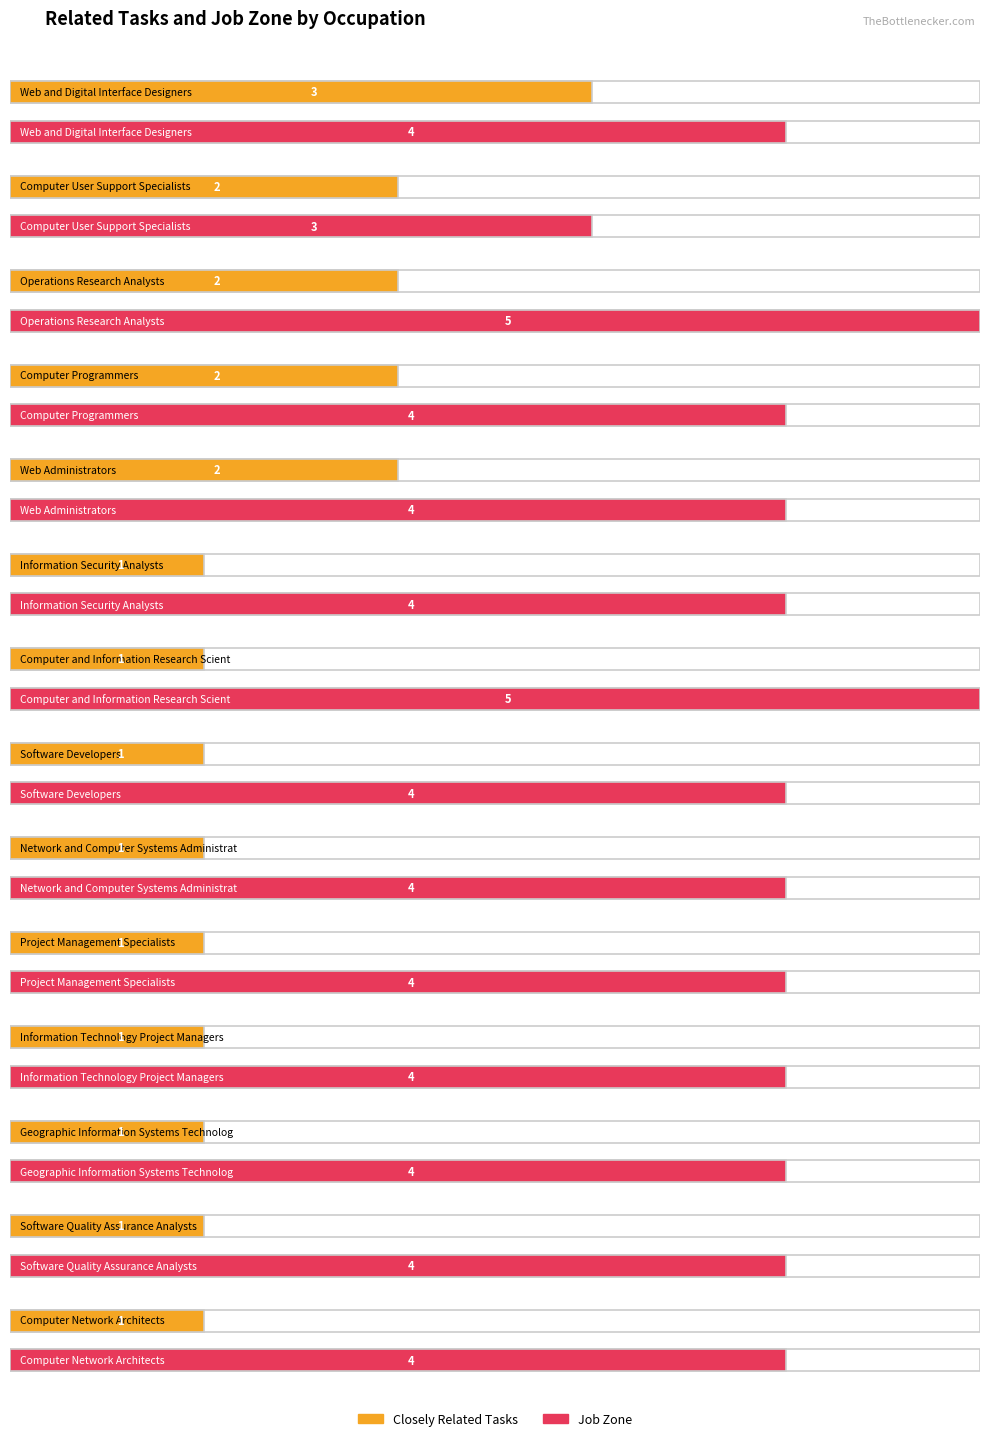

At which label does Closely Related Tasks reach its minimum?

Information Security Analysts